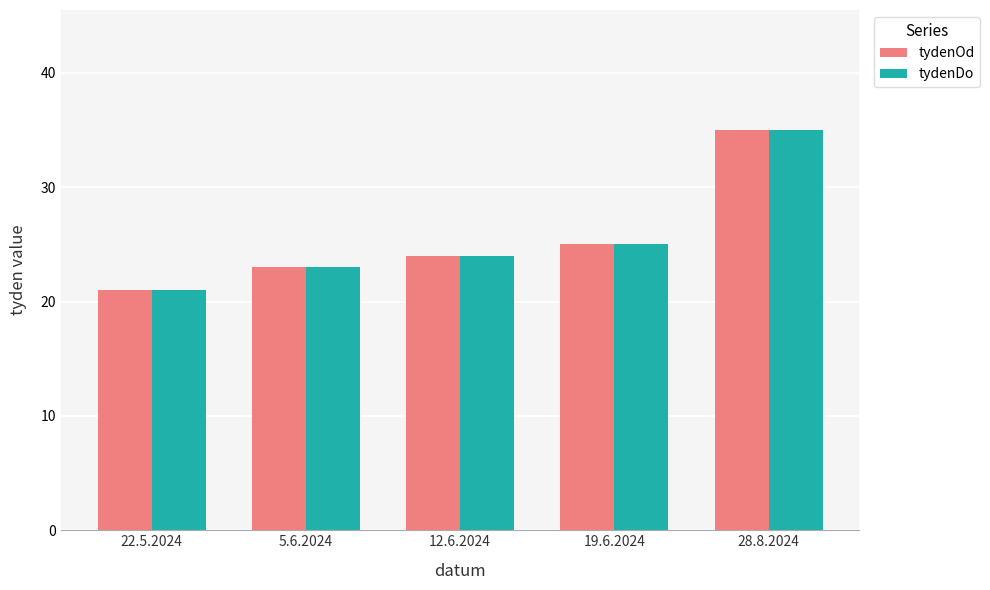

How many bars are there in total?

10